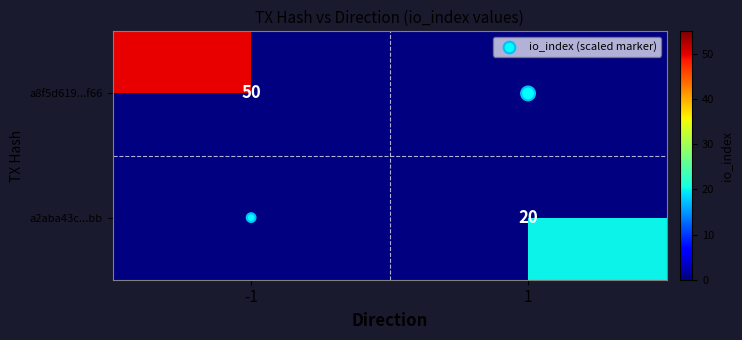

Which series has the widest spread of values?

io_index (scaled marker)